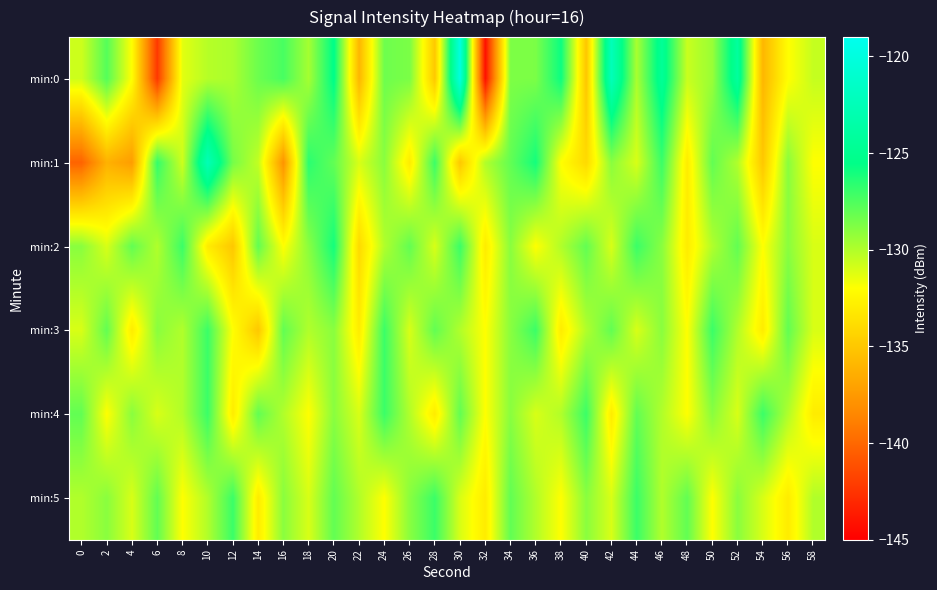

Rank the series at 14 from highest to lowest value.

min:2, min:4, min:0, min:1, min:5, min:3